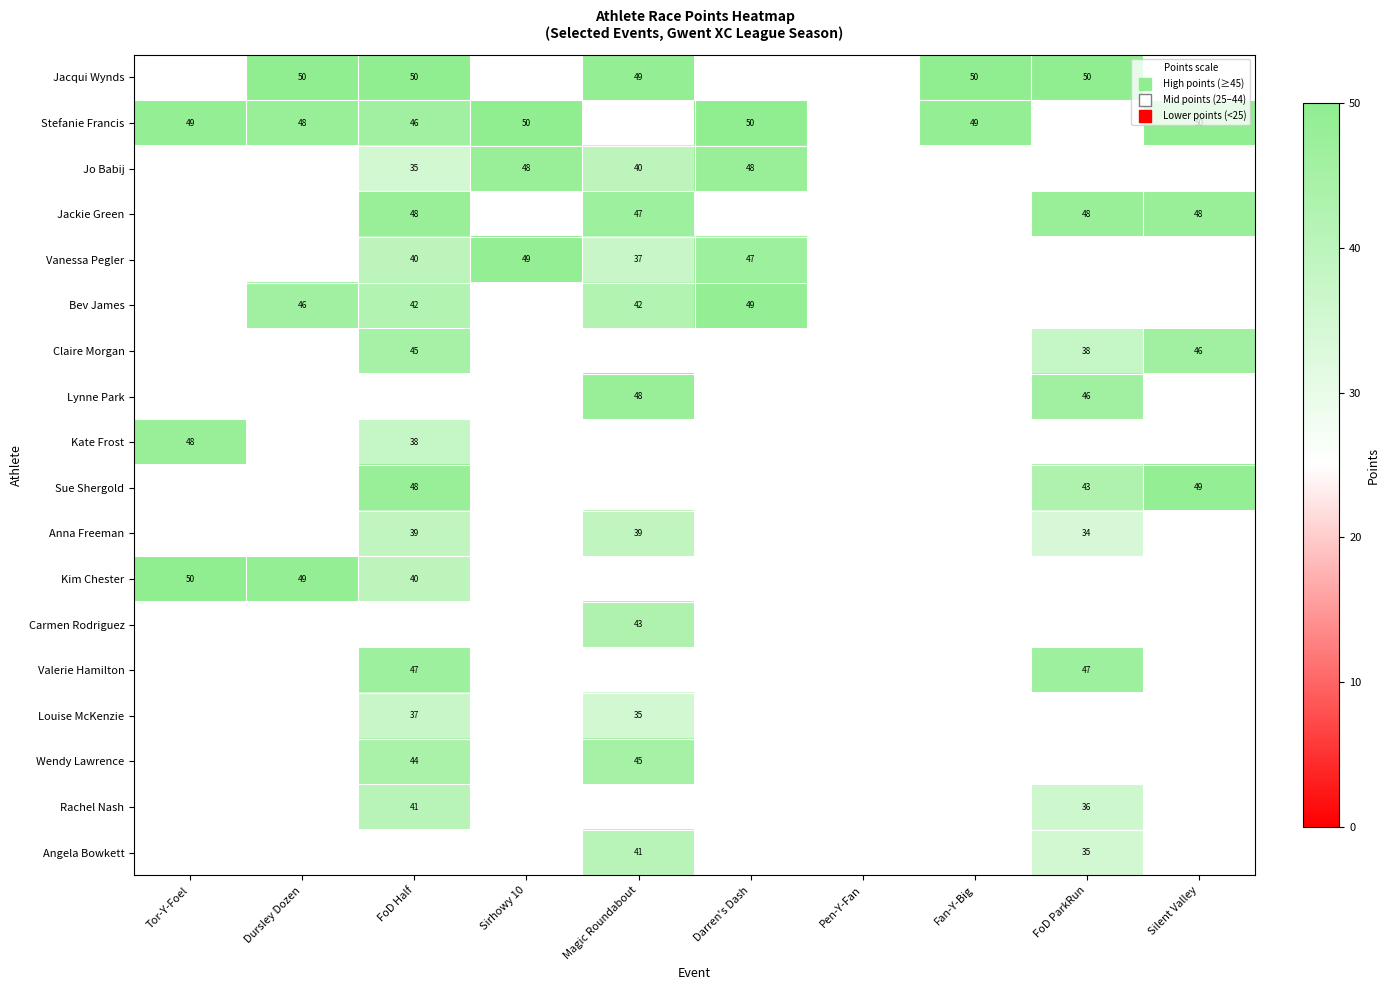

What is the difference between the highest and lowest values at Dursley Dozen?

4.0